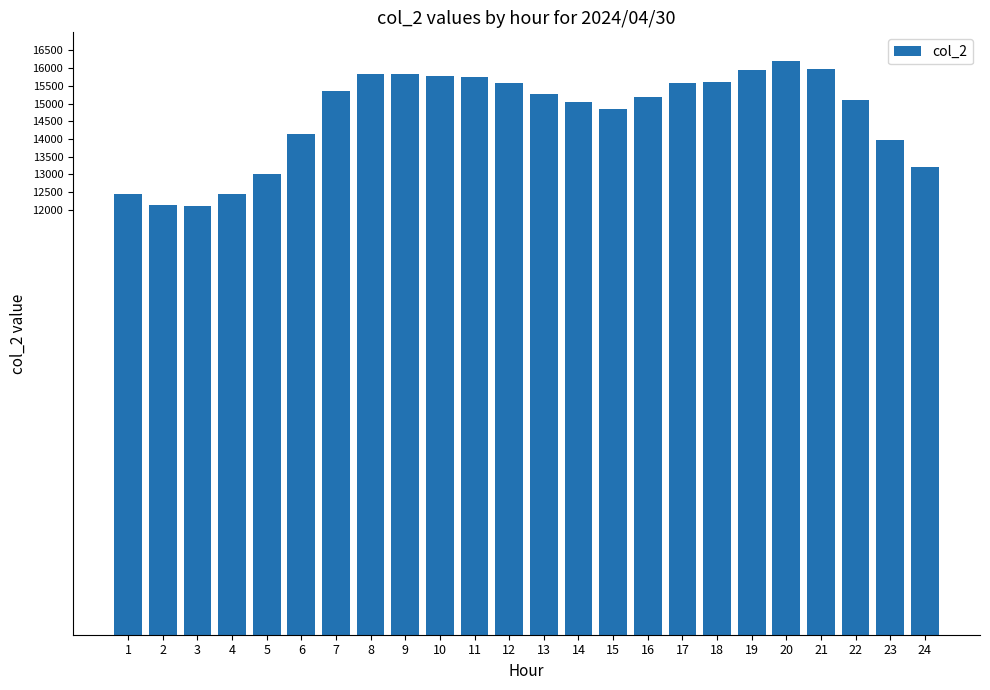

Is it true that the value at 11 is 15749?

True